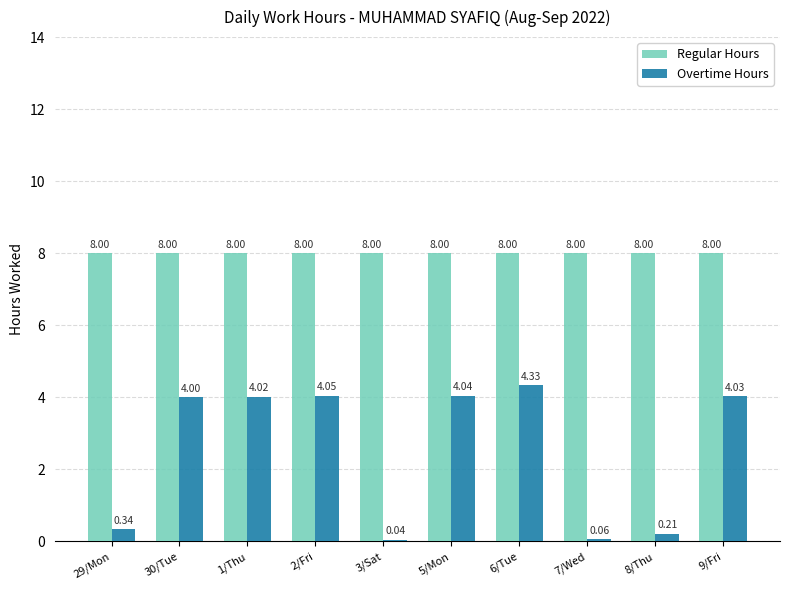

Is it true that Regular Hours equals 3.4 at 9/Fri?

False